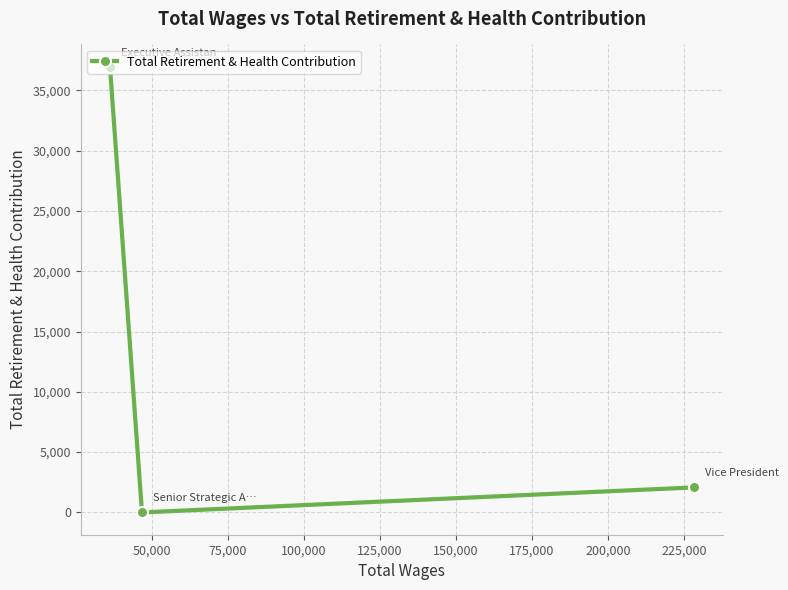

How many categories are shown in the chart?

3